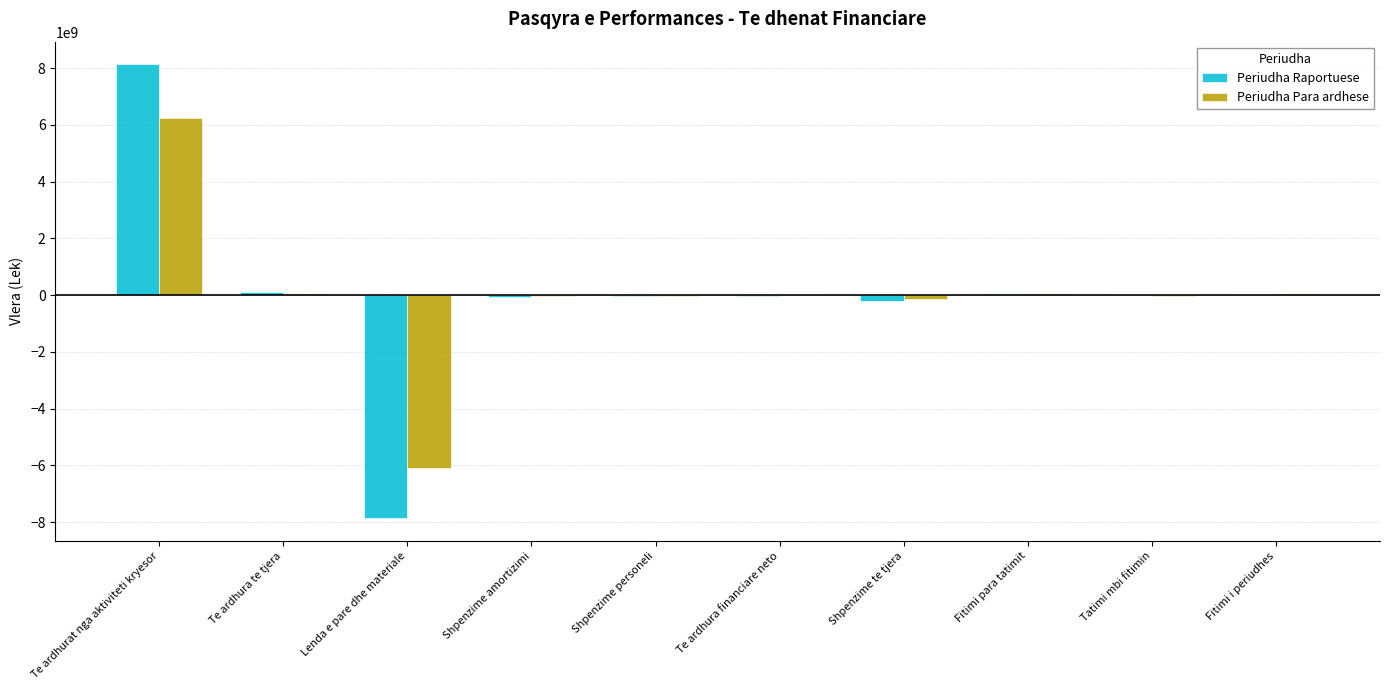

What is the greatest value displayed?

8134154139